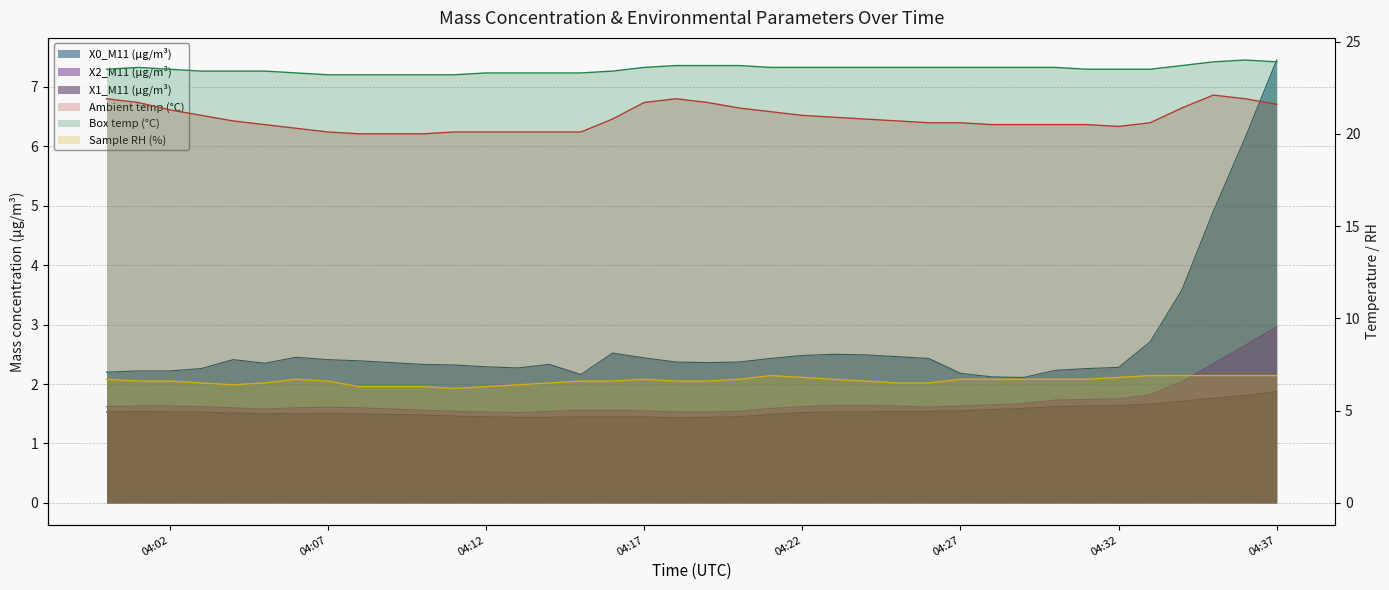

Reading left to right, what are all the values shown in this chart?

X0_M11 (μg/m³): 2.2	2.2	2.2	2.3	2.4	2.4	2.5	2.4	2.4	2.4	2.3	2.3	2.3	2.3	2.3	2.2	2.5	2.4	2.4	2.4	2.4	2.4	2.5	2.5	2.5	2.5	2.4	2.2	2.1	2.1	2.2	2.3	2.3	2.7	3.6	4.9	6.1	7.5
X2_M11 (μg/m³): 1.6	1.6	1.6	1.6	1.6	1.6	1.6	1.6	1.6	1.6	1.6	1.5	1.5	1.5	1.5	1.6	1.6	1.6	1.5	1.5	1.5	1.6	1.6	1.6	1.6	1.6	1.6	1.6	1.6	1.7	1.7	1.7	1.8	1.8	2.0	2.3	2.6	3.0
X1_M11 (μg/m³): 1.5	1.5	1.5	1.5	1.5	1.5	1.5	1.5	1.5	1.5	1.5	1.5	1.4	1.4	1.4	1.4	1.4	1.4	1.4	1.4	1.4	1.5	1.5	1.5	1.5	1.5	1.5	1.6	1.6	1.6	1.6	1.6	1.6	1.7	1.7	1.8	1.8	1.9
Ambient temp (°C): 21.9	21.7	21.3	21.0	20.7	20.5	20.3	20.1	20.0	20.0	20.0	20.1	20.1	20.1	20.1	20.1	20.8	21.7	21.9	21.7	21.4	21.2	21.0	20.9	20.8	20.7	20.6	20.6	20.5	20.5	20.5	20.5	20.4	20.6	21.4	22.1	21.9	21.6
Box temp (°C): 23.5	23.6	23.5	23.4	23.4	23.4	23.3	23.2	23.2	23.2	23.2	23.2	23.3	23.3	23.3	23.3	23.4	23.6	23.7	23.7	23.7	23.6	23.6	23.6	23.6	23.6	23.6	23.6	23.6	23.6	23.6	23.5	23.5	23.5	23.7	23.9	24.0	23.9
Sample RH (%): 6.7	6.6	6.6	6.5	6.4	6.5	6.7	6.6	6.3	6.3	6.3	6.2	6.3	6.4	6.5	6.6	6.6	6.7	6.6	6.6	6.7	6.9	6.8	6.7	6.6	6.5	6.5	6.7	6.7	6.7	6.7	6.7	6.8	6.9	6.9	6.9	6.9	6.9